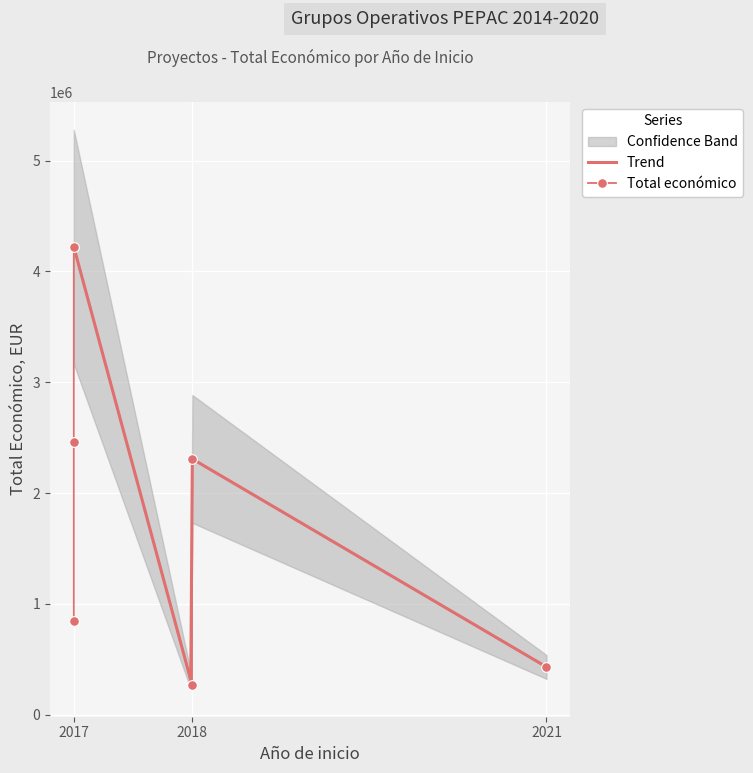

Rank the categories by value from highest to lowest.

2017, 2017, 2018, 2017, 2021, 2018